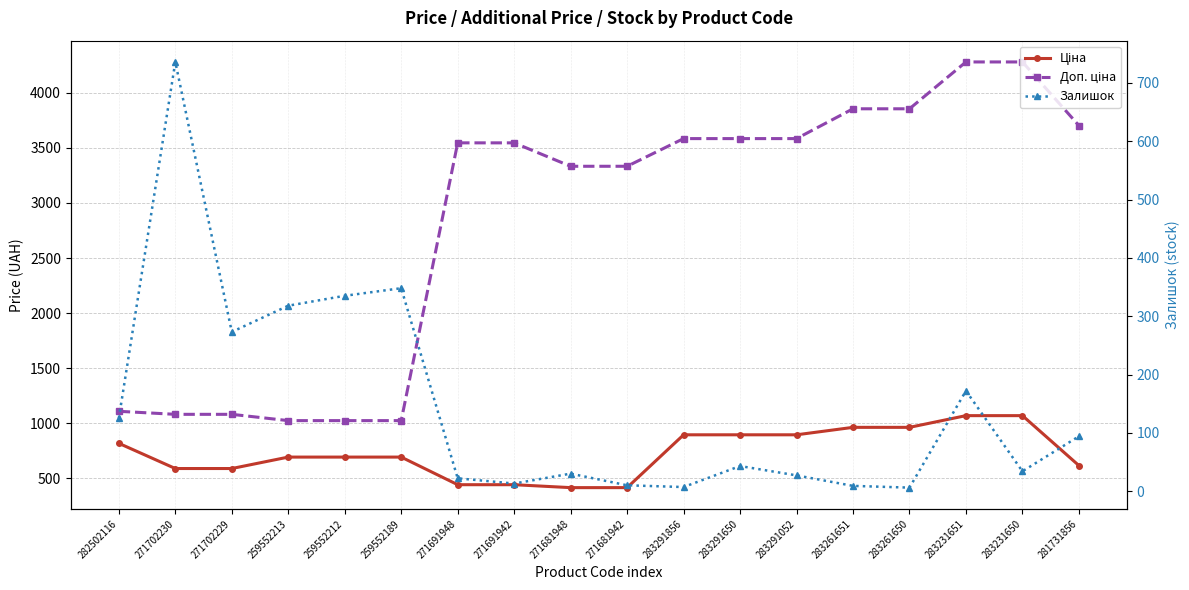

Is the value of Доп. ціна at 282502116 greater than the value of Залишок at 283231650?

Yes